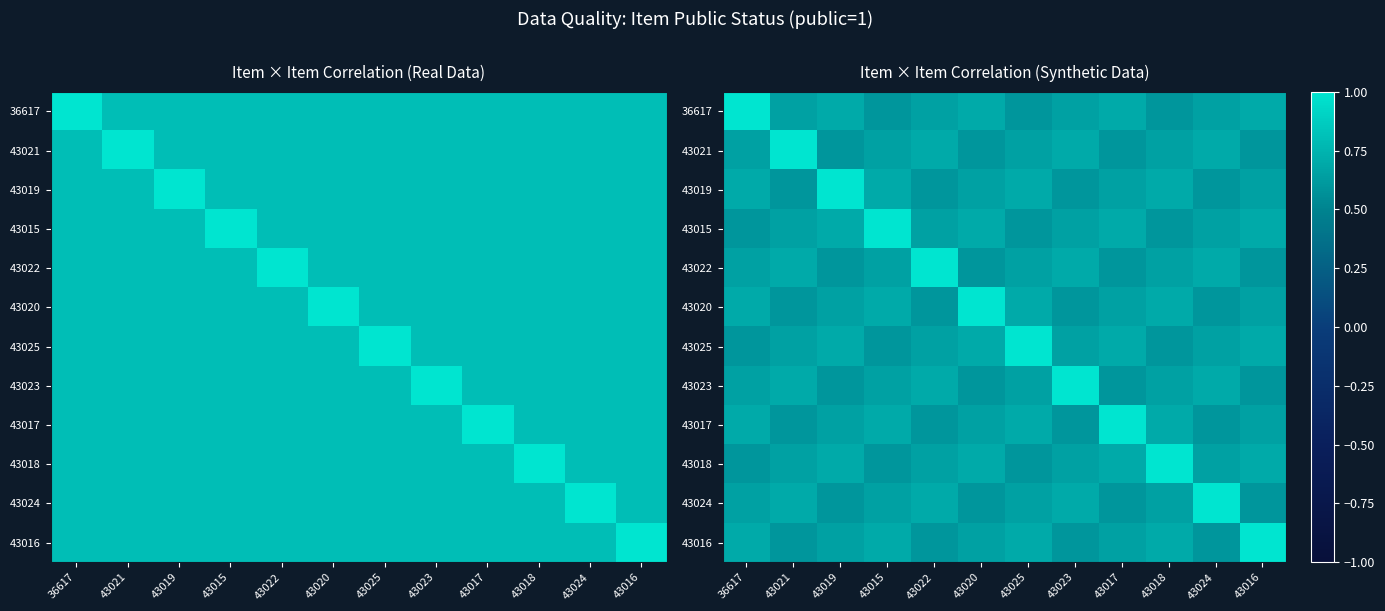

What is the difference between the maximum and minimum values in the 43018 series?

0.4